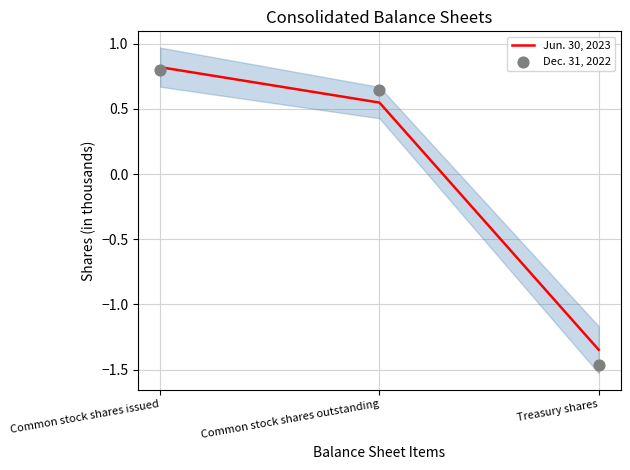

Is the value of Jun. 30, 2023 at Common stock shares outstanding greater than the value of Dec. 31, 2022 at Common stock shares outstanding?

No